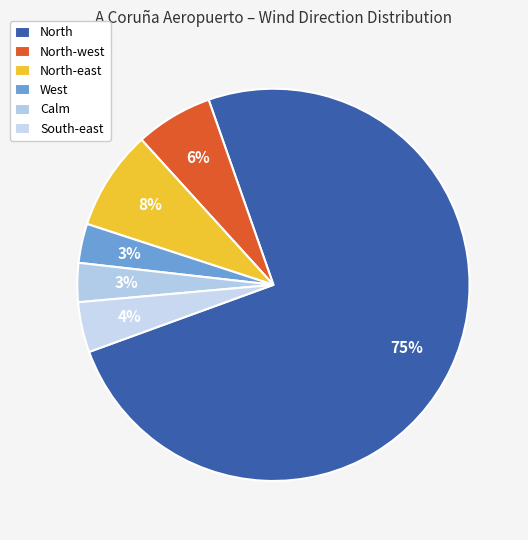

To the nearest percent, what is the difference between the North-west and North-east slice percentages?

2%